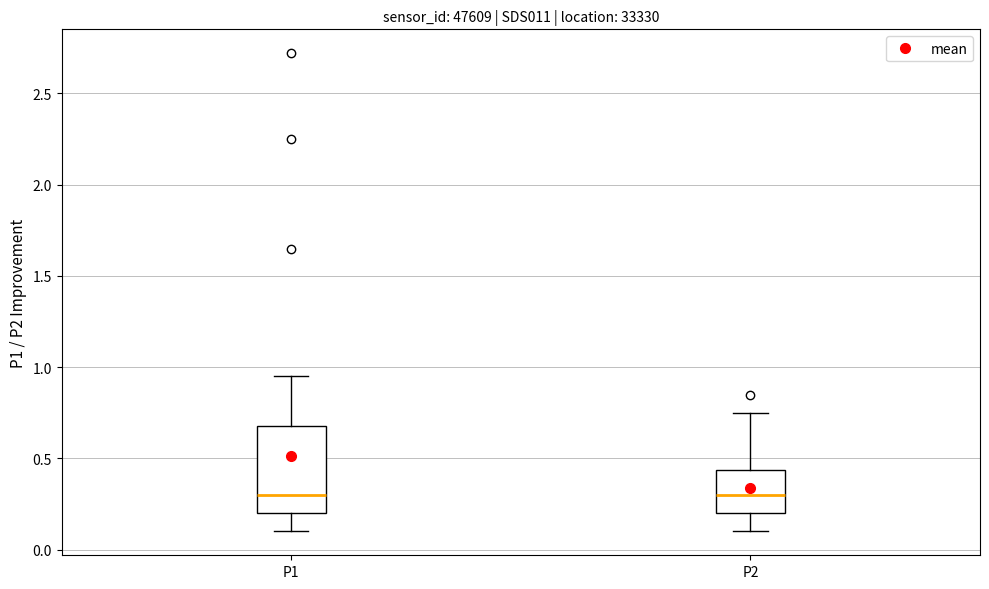

Where does the lower whisker of the box for P1 end on the y-axis? The values are not printed on the chart, so give them approximately, as read against the axis.

0.10